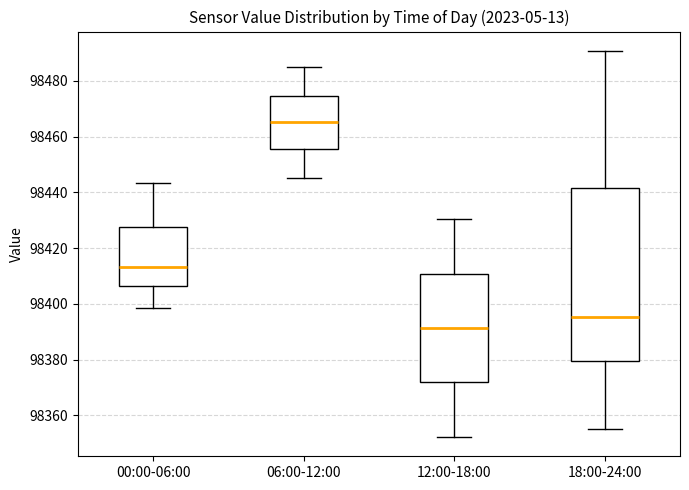

Reading left to right, transcribe this box plot: for each box, give where its median line is, the range the box spans, and where its two whiskers end, as read against the y-axis. The values are not printed on the chart, so give them approximately, as read against the axis.

00:00-06:00: median 98414, box 98406 to 98428, whiskers 98398 to 98444
06:00-12:00: median 98466, box 98456 to 98474, whiskers 98446 to 98486
12:00-18:00: median 98392, box 98372 to 98410, whiskers 98352 to 98430
18:00-24:00: median 98396, box 98380 to 98442, whiskers 98356 to 98490